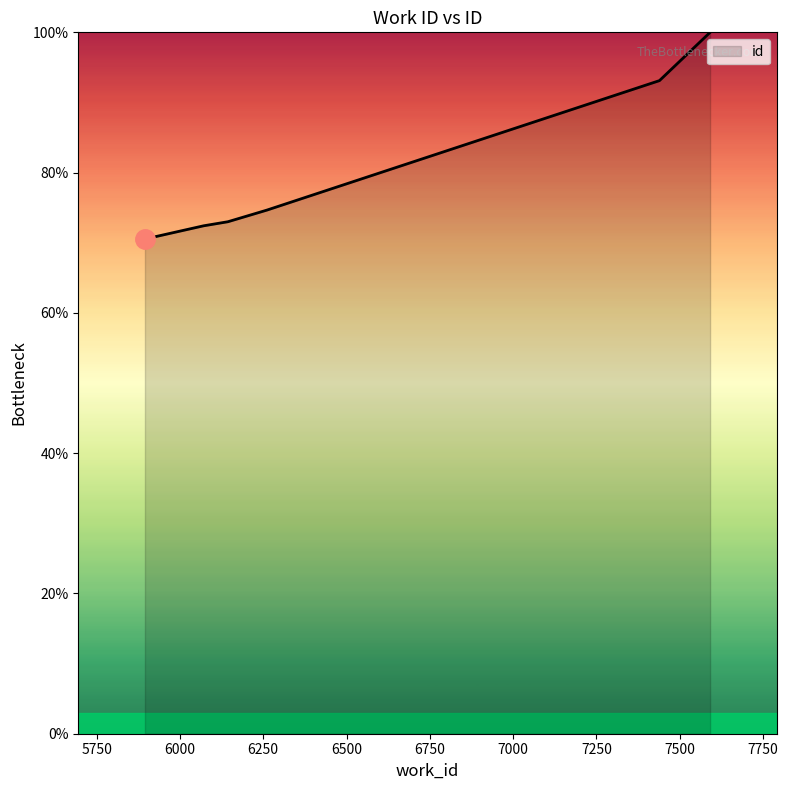

What is the minimum value shown in the chart?

70.5